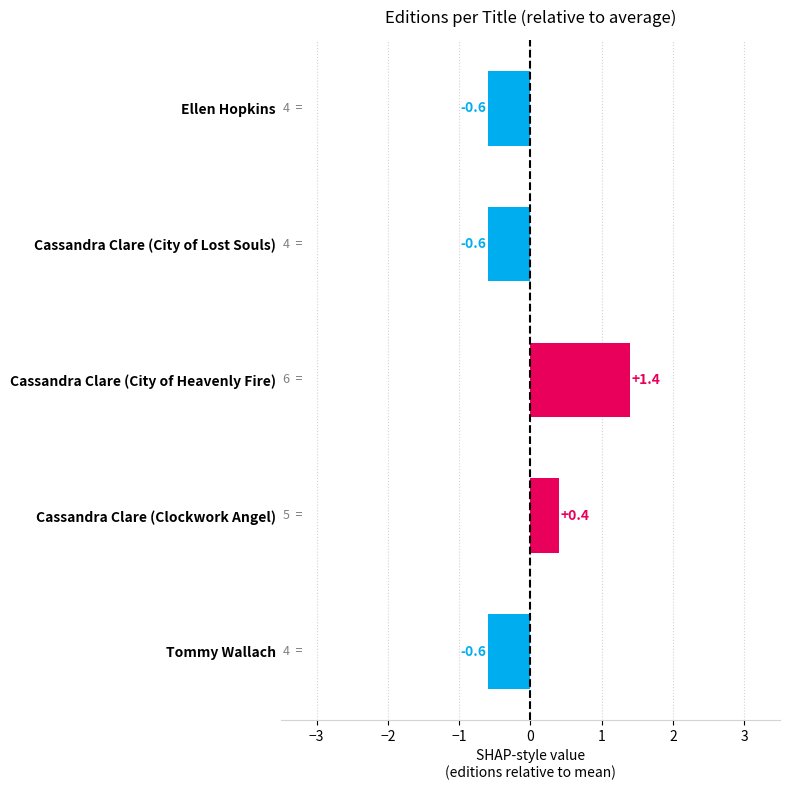

The chart shows a value of -1.0 at Cassandra Clare (City of Lost Souls). True or false?

False